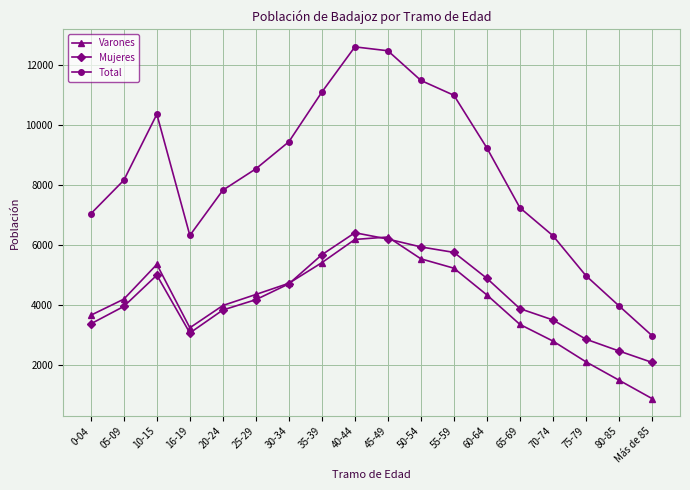

What is the value of the Mujeres point at the 13th from the left?

4890